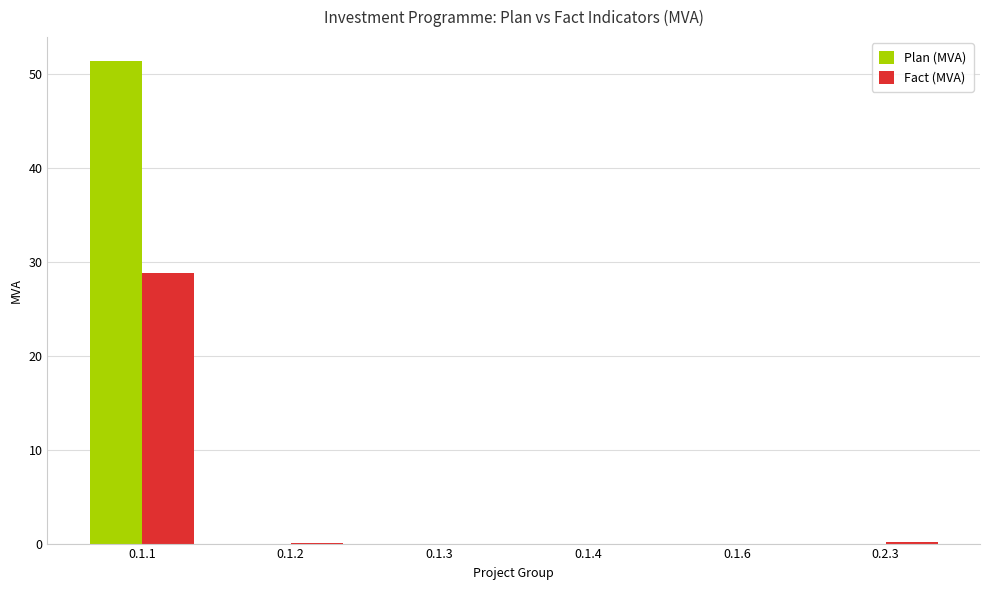

Which series changed the most between 0.1.1 and 0.1.6?

Plan (MVA)